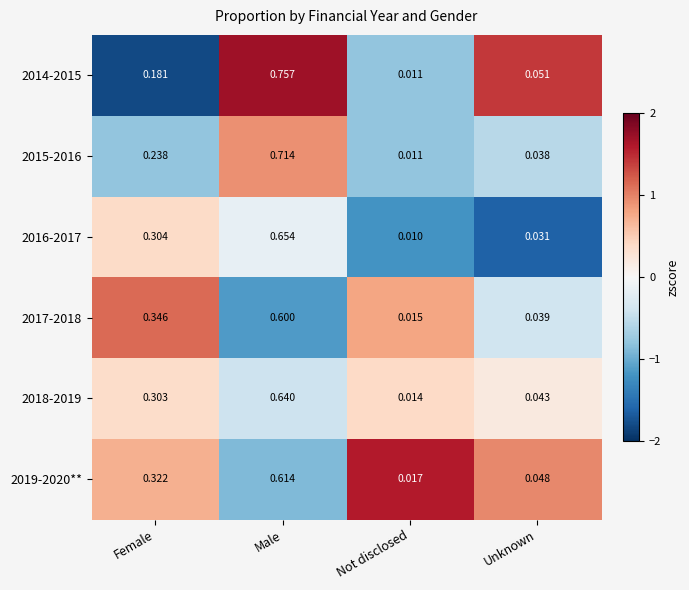

Where is 2016-2017 nearest to the value 0?

Not disclosed